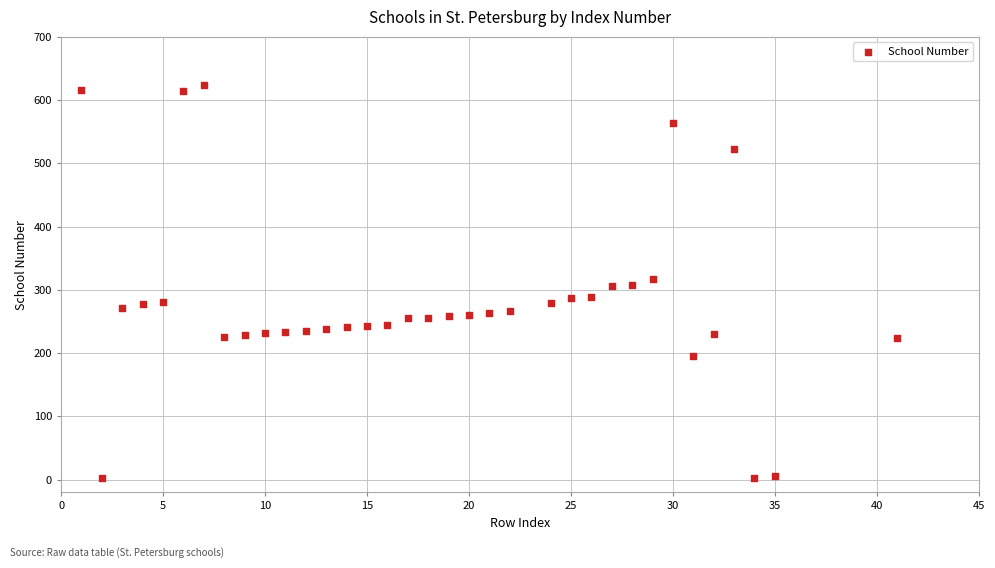

What is the range of Y values (max minus min)?

622